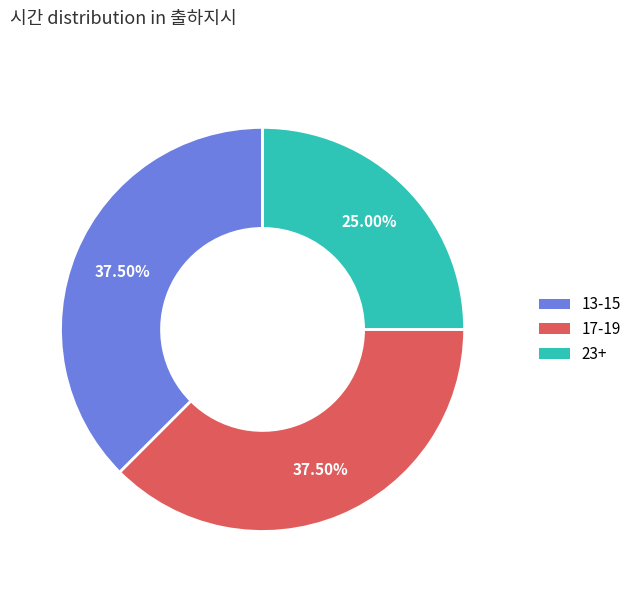

Does any single category account for the majority?

No